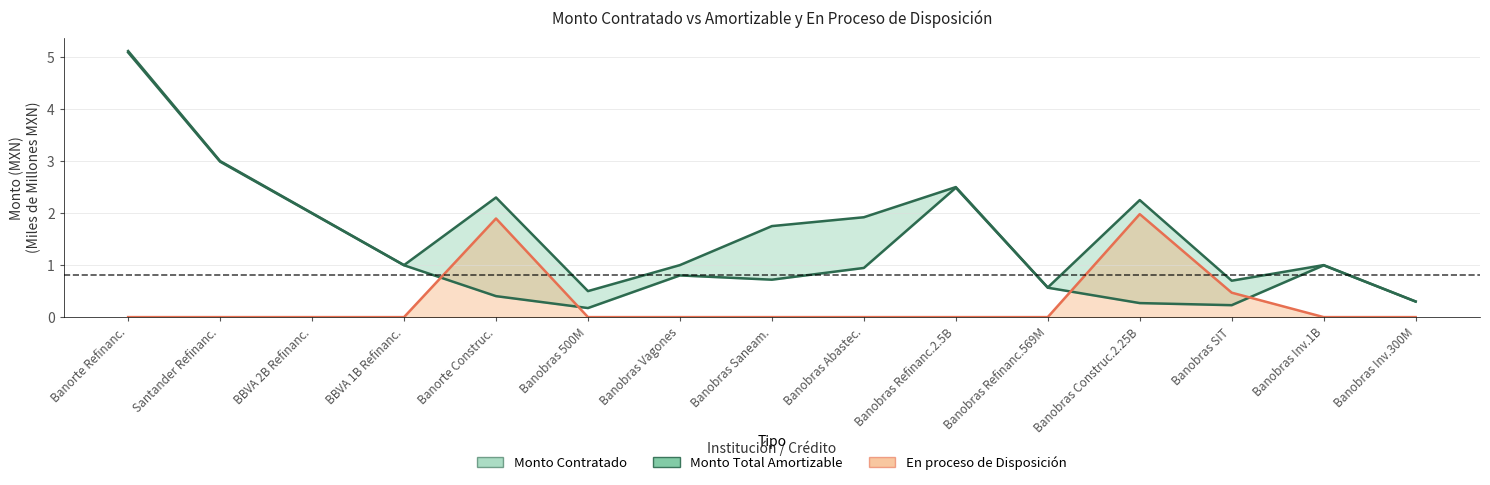

The value at Banobras 500M is 0.2. True or false?

True